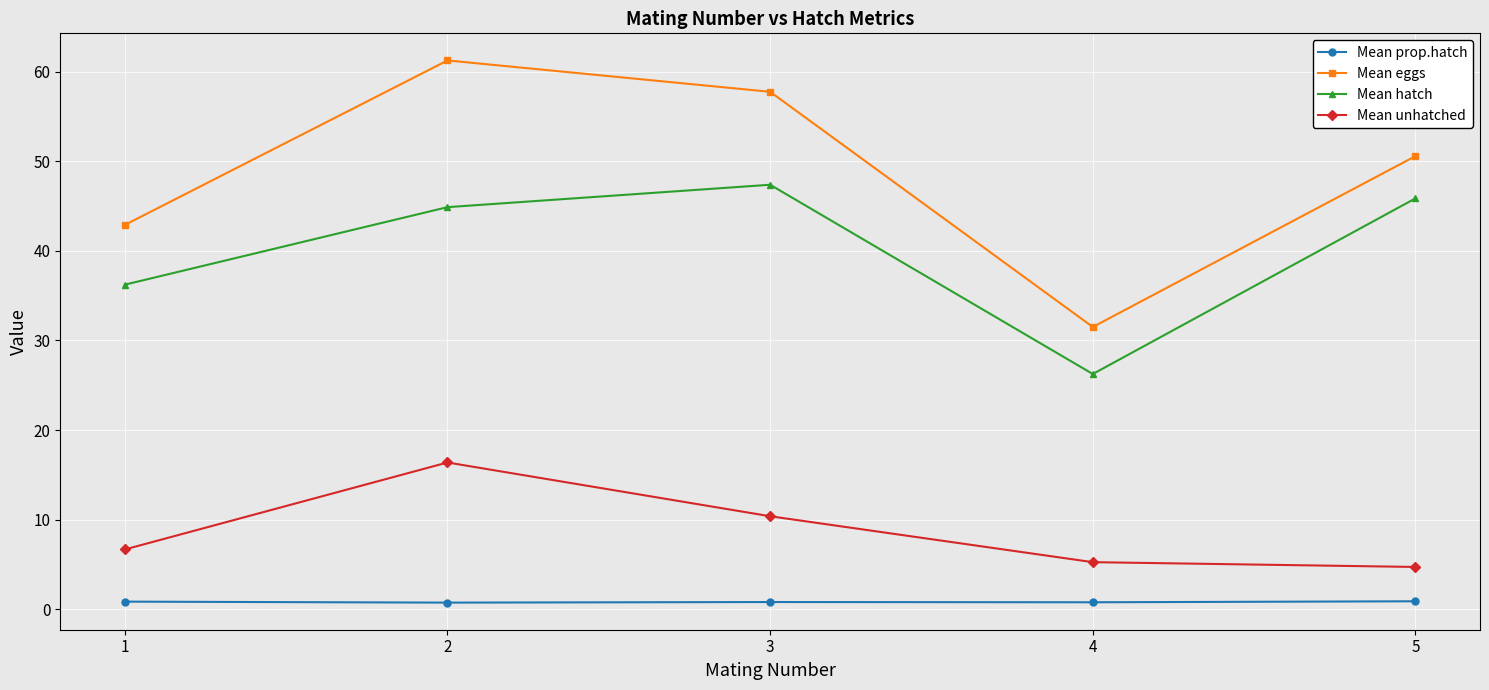

True or false: Mean hatch has more than 0 points higher than both neighbors.

True